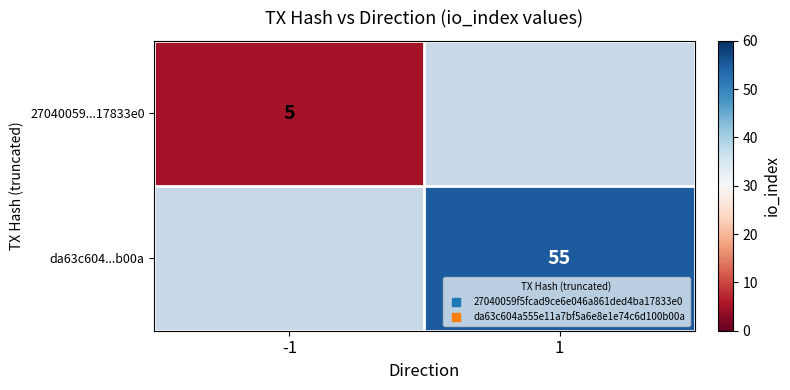

At which category does the chart reach its peak across all series?

1